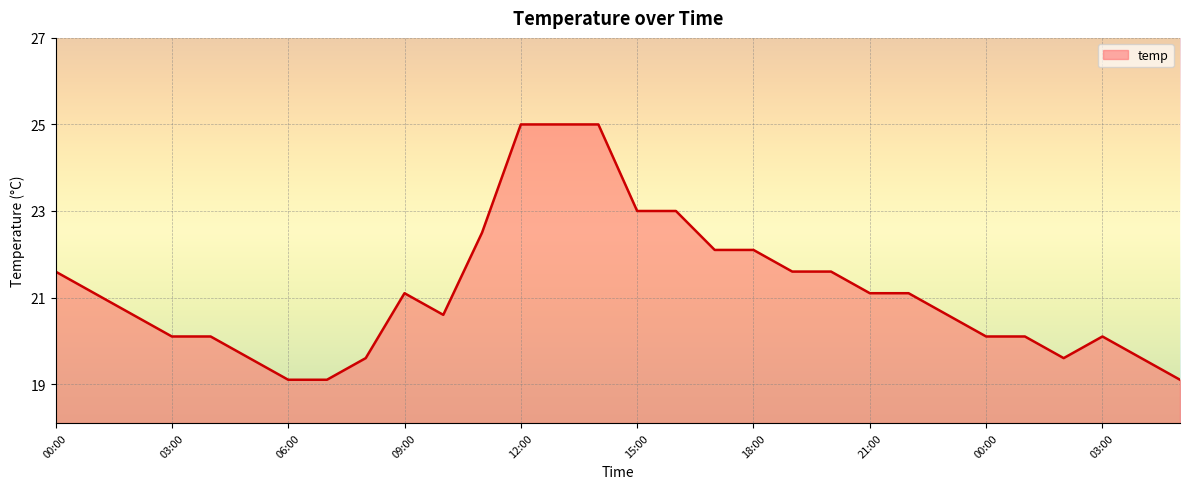

What is the average value?

21.2